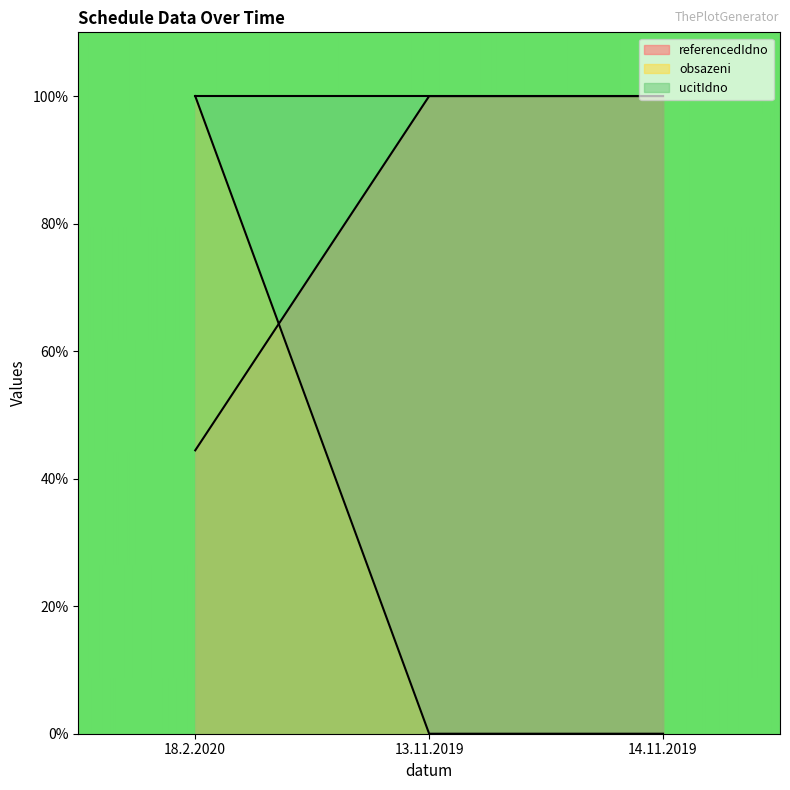

How many obsazeni values are between 0 and 100?

3